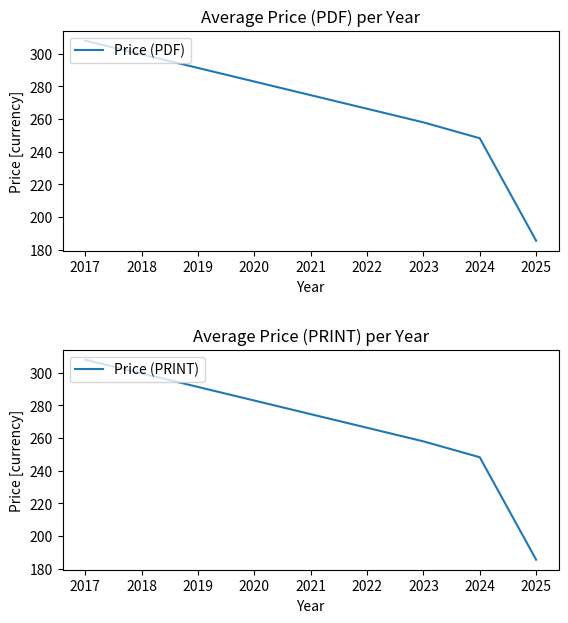

What is the difference between the Price (PDF) values at 2017 and 2025?

122.5